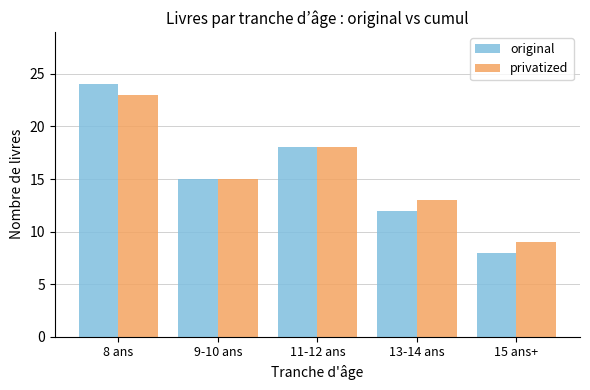

List the labels in order of privatized value, smallest first.

15 ans+, 13-14 ans, 9-10 ans, 11-12 ans, 8 ans